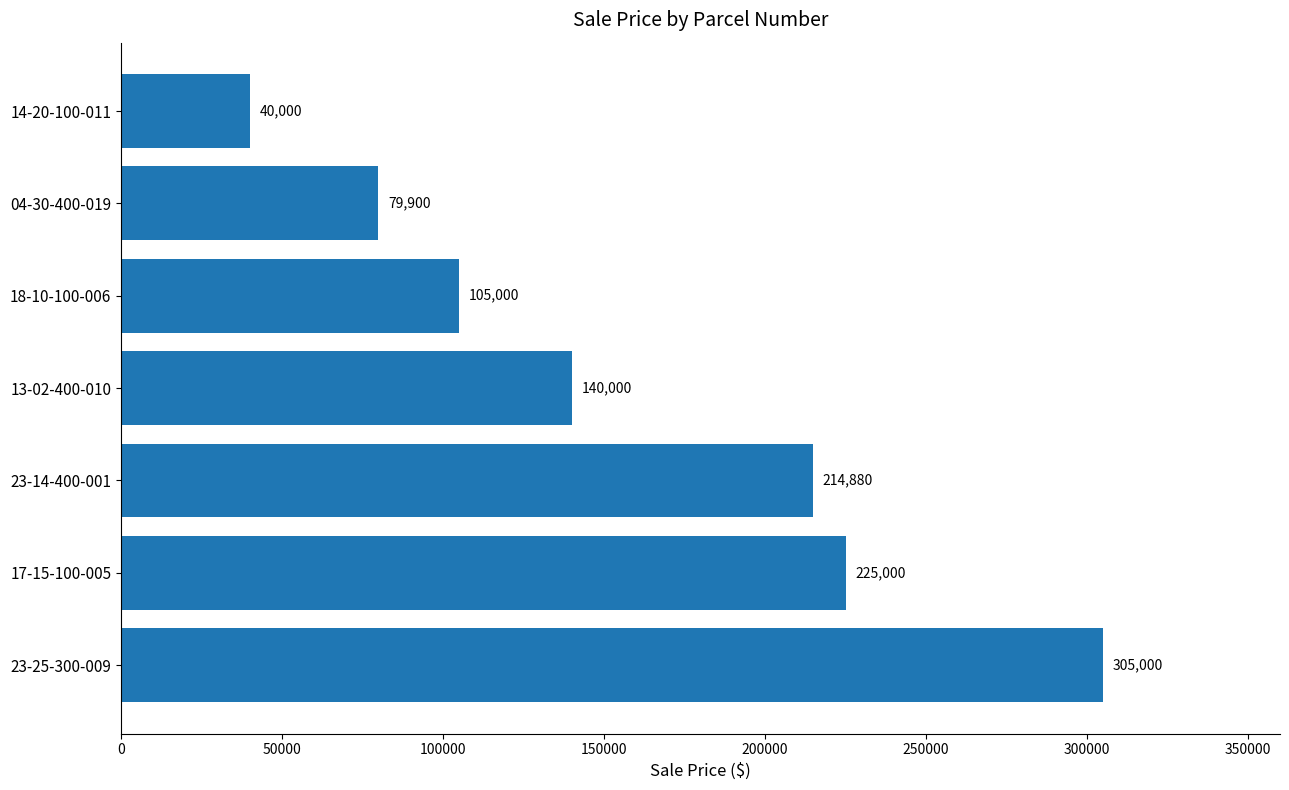

Which category has the lowest value across all series?

14-20-100-011